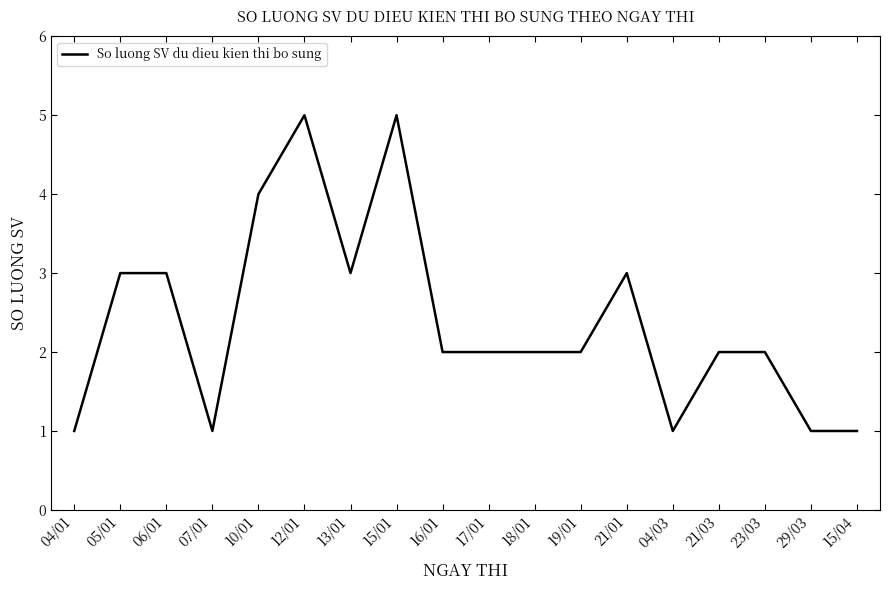

What is the difference between the values at 15/04 and 21/01?

2